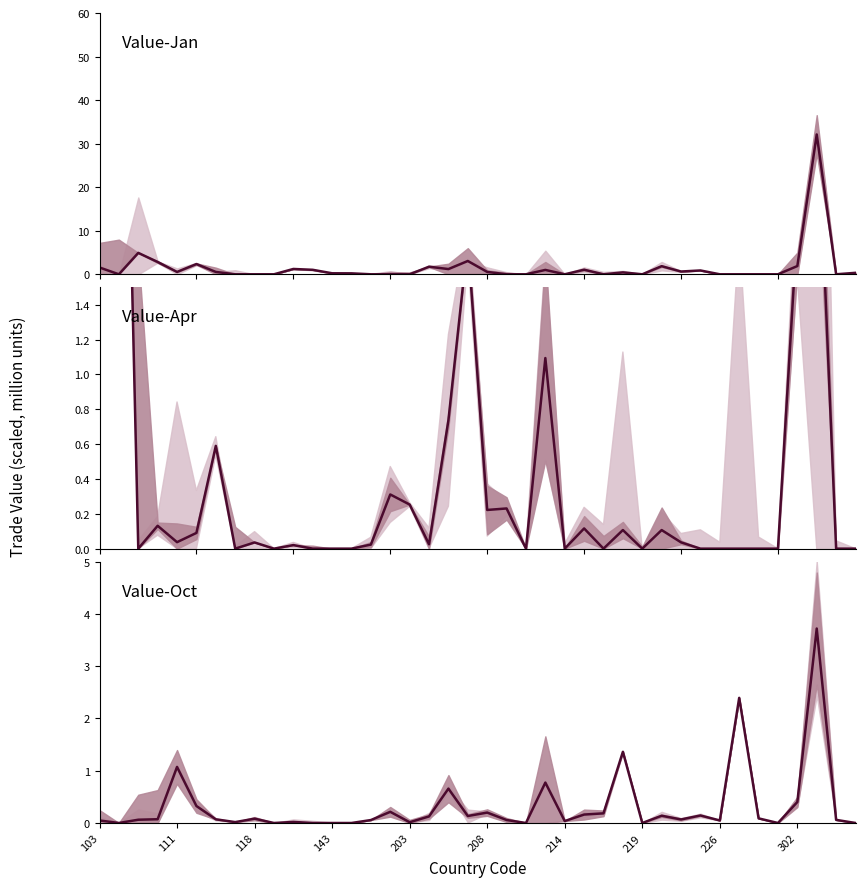

Is the value of Value-Apr at 17 greater than the value of Value-Jan at 39?

No